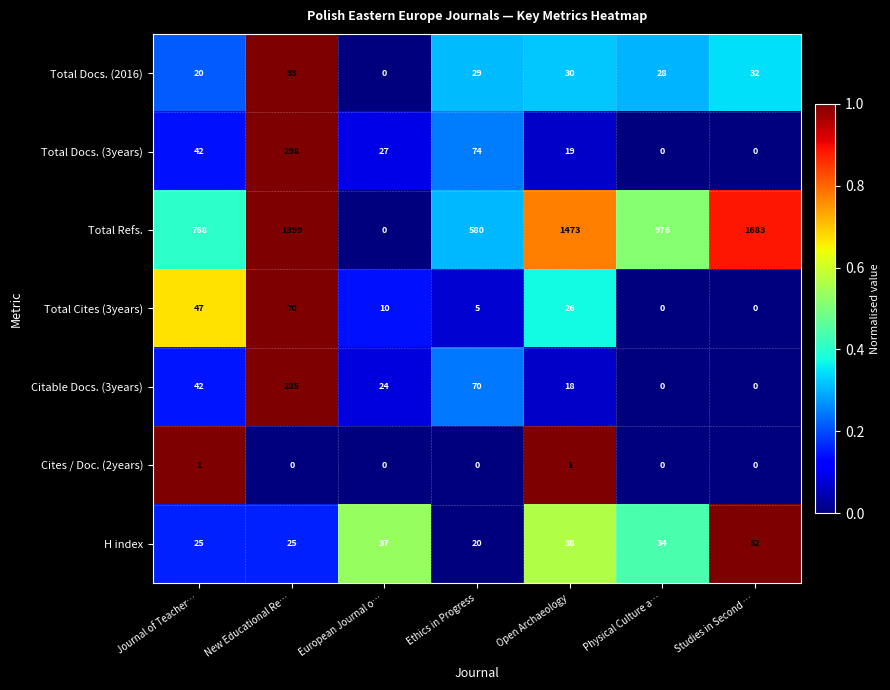

What is the difference between the second highest and second lowest values in the H index series?

13